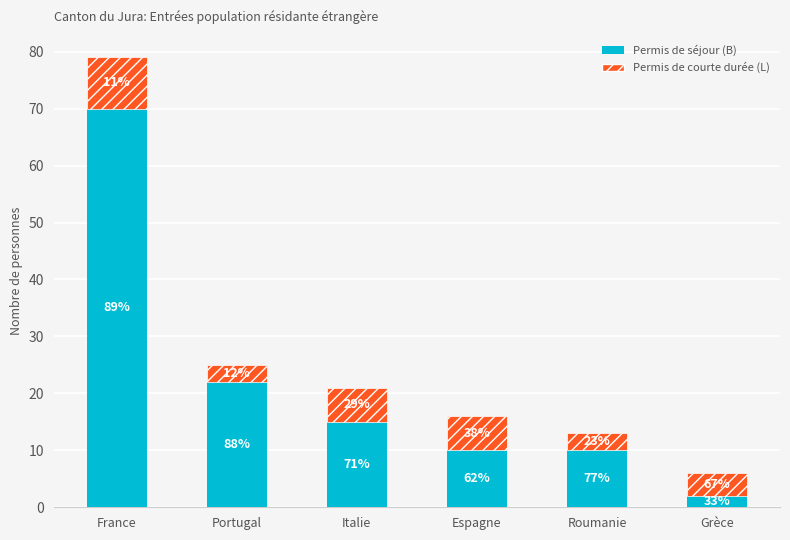

Are the bars grouped side by side (vs. stacked)?

No